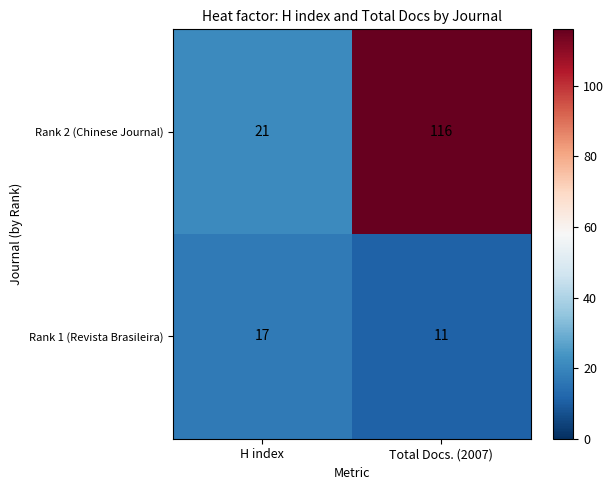

What is the minimum value shown in the chart?

11